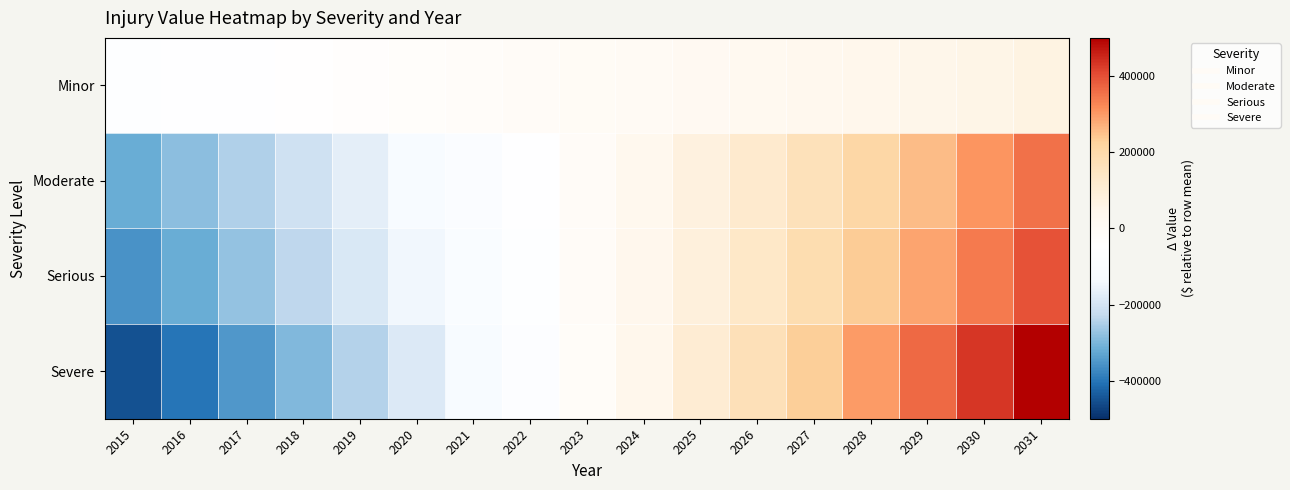

Which label corresponds to the largest value in the chart?

2031